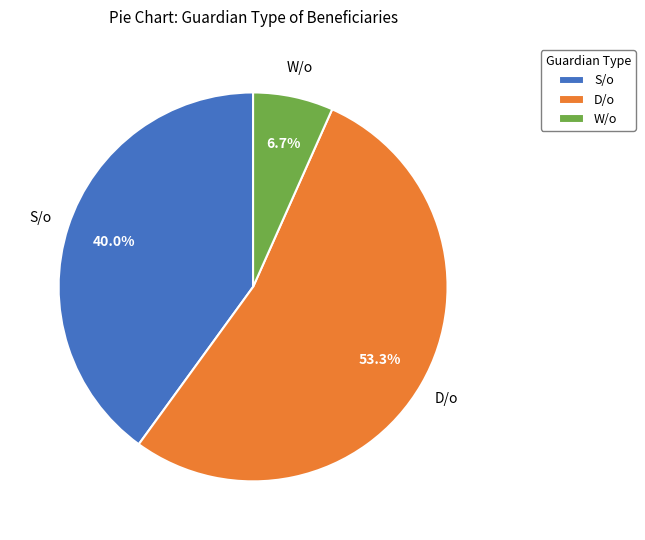

What is the smallest slice in the pie chart?

W/o